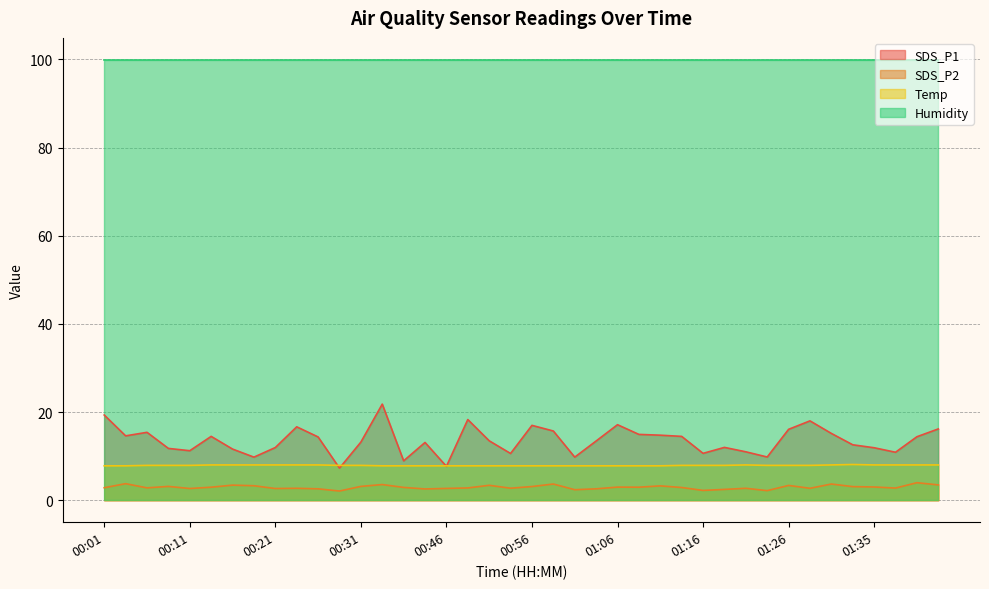

Rank the categories by SDS_P1 value from highest to lowest.

00:34, 00:01, 00:49, 01:28, 01:06, 00:56, 00:24, 01:43, 01:26, 00:59, 00:06, 01:31, 01:08, 01:11, 00:04, 00:14, 01:13, 01:40, 00:26, 00:51, 01:03, 00:31, 00:39, 01:33, 01:18, 00:21, 01:35, 00:09, 00:16, 00:11, 01:21, 01:38, 01:16, 00:54, 01:23, 00:19, 01:01, 00:36, 00:46, 00:29